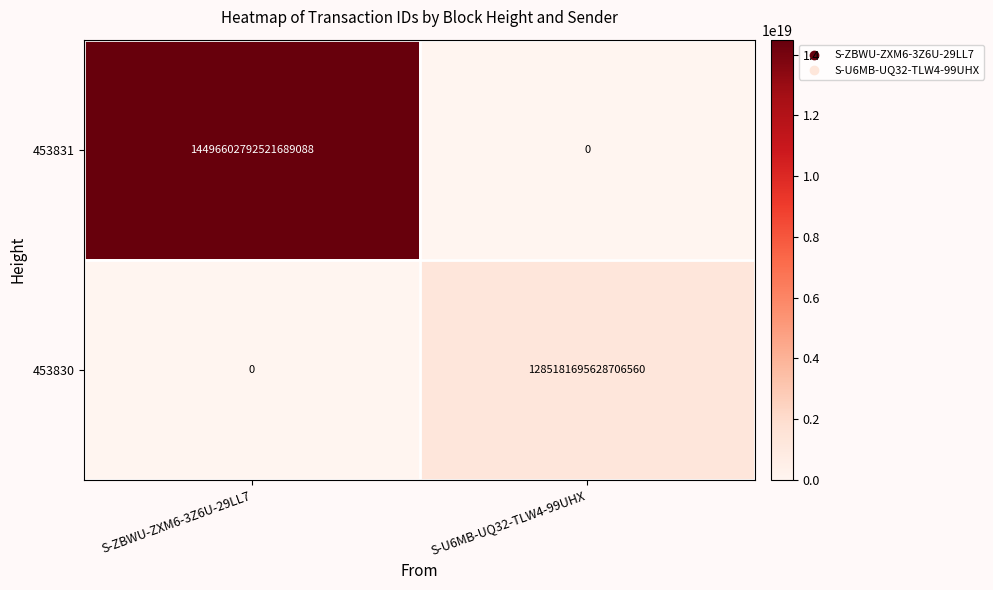

Rank the series by their maximum value, from lowest to highest.

453830, 453831